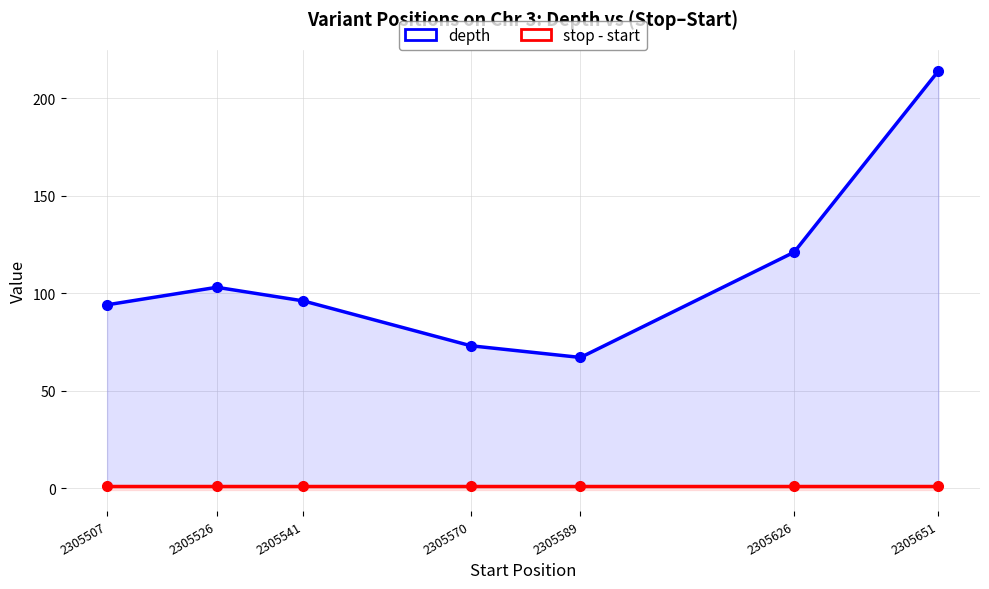

Between 2305507 and 2305589, which is larger?

2305507